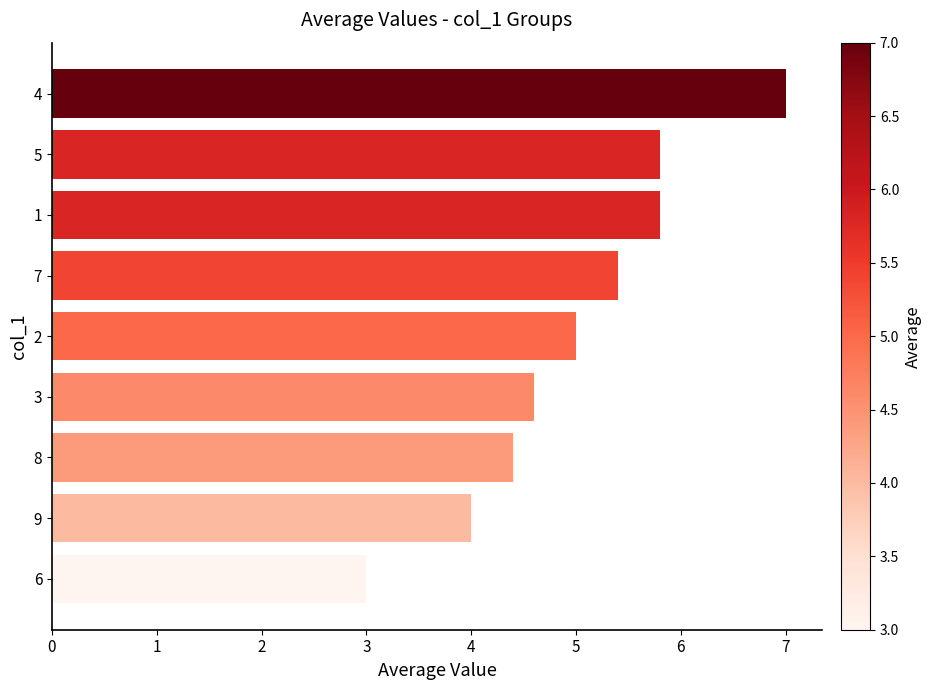

What value does the data have at 1?

5.8